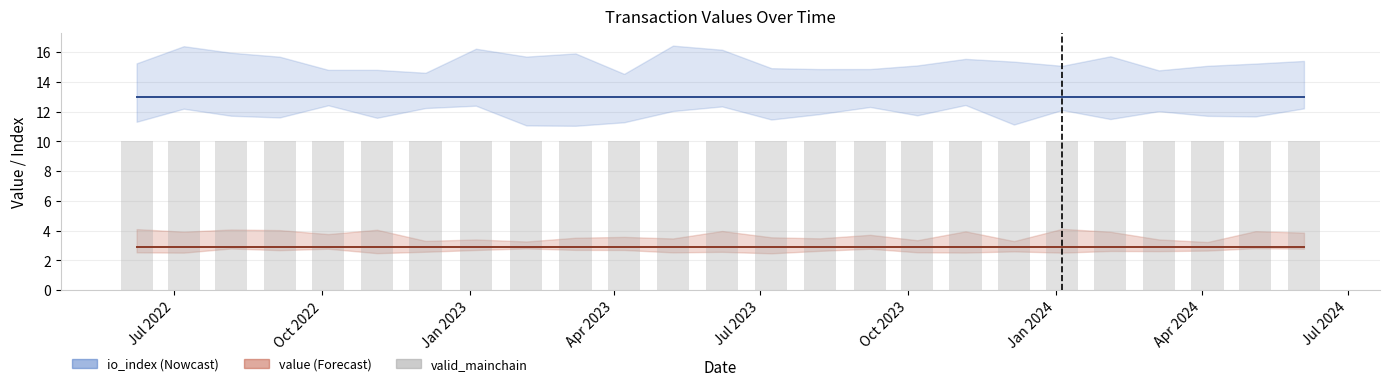

Where is value nearest to the value 2?

Jul 2022